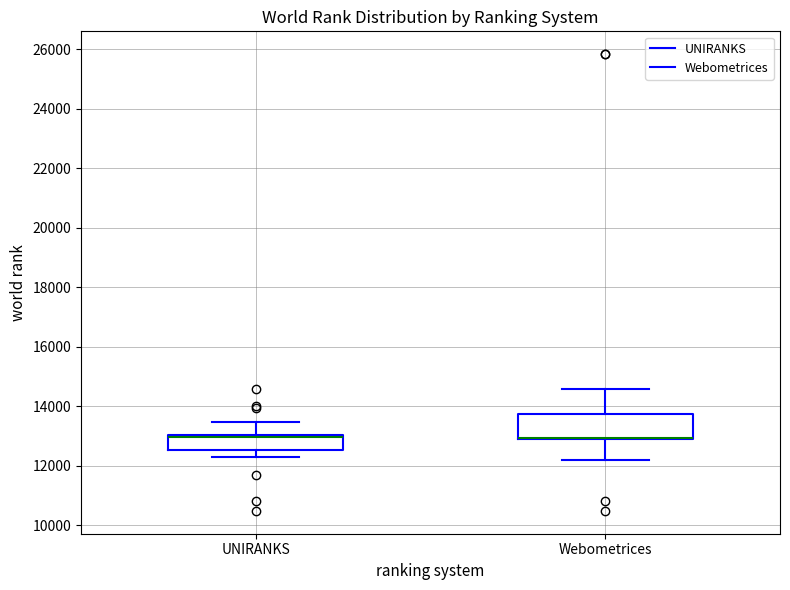

Reading left to right, read every box against the y-axis: the position of its median line, the range the box covers, and the ends of its whiskers. The values are not printed on the chart, so give them approximately, as read against the axis.

UNIRANKS: median 13000 (drawn on the box's upper edge), box 12600 to 13000, whiskers 12200 to 13400
Webometrices: median 13000 (drawn on the box's lower edge), box 13000 to 13800, whiskers 12200 to 14600